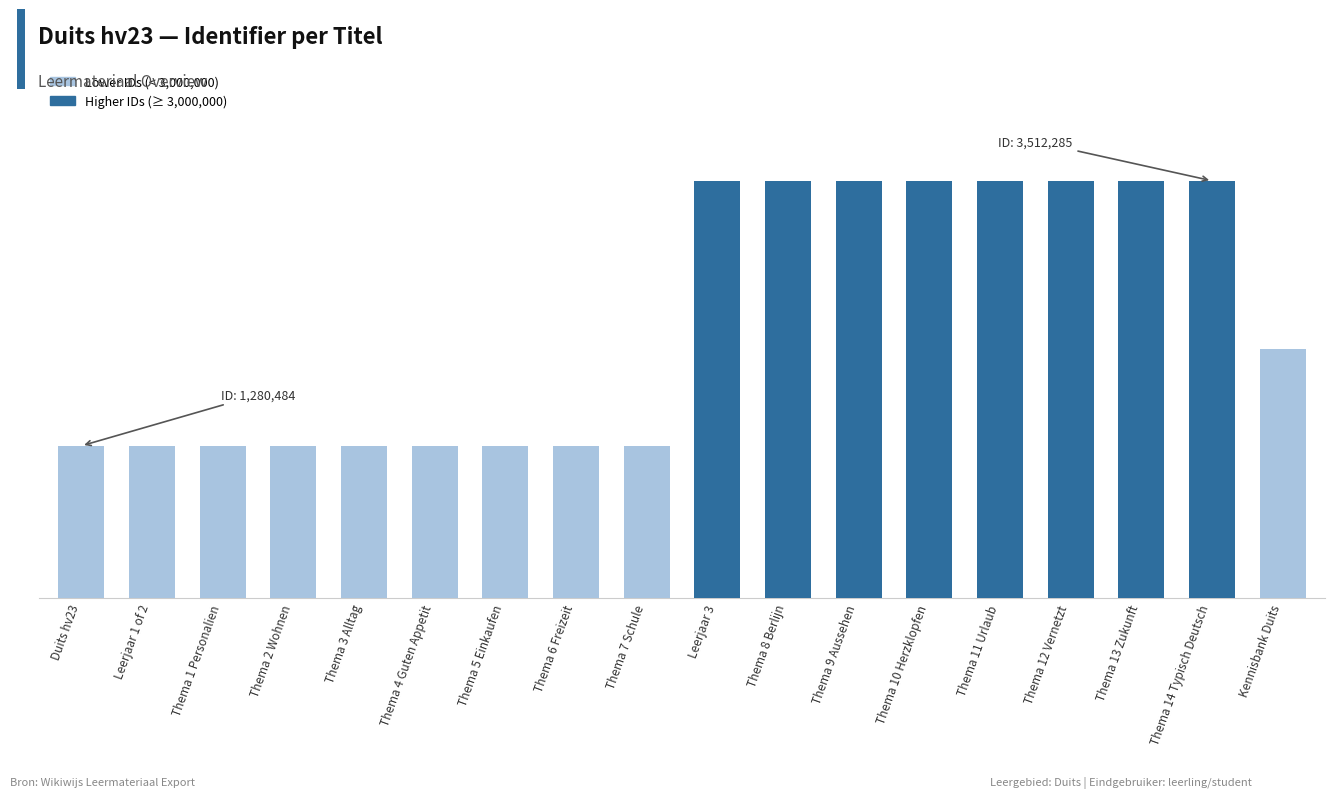

Are the bars horizontal?

No